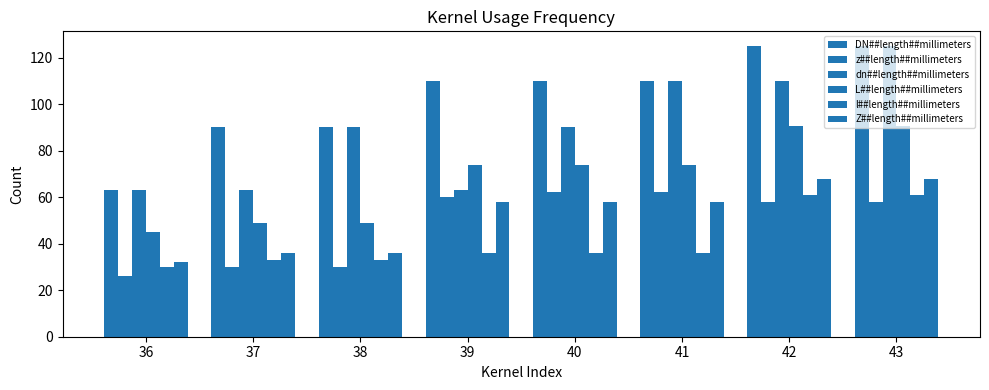

The l##length##millimeters series shows 61.0 at 43. True or false?

True